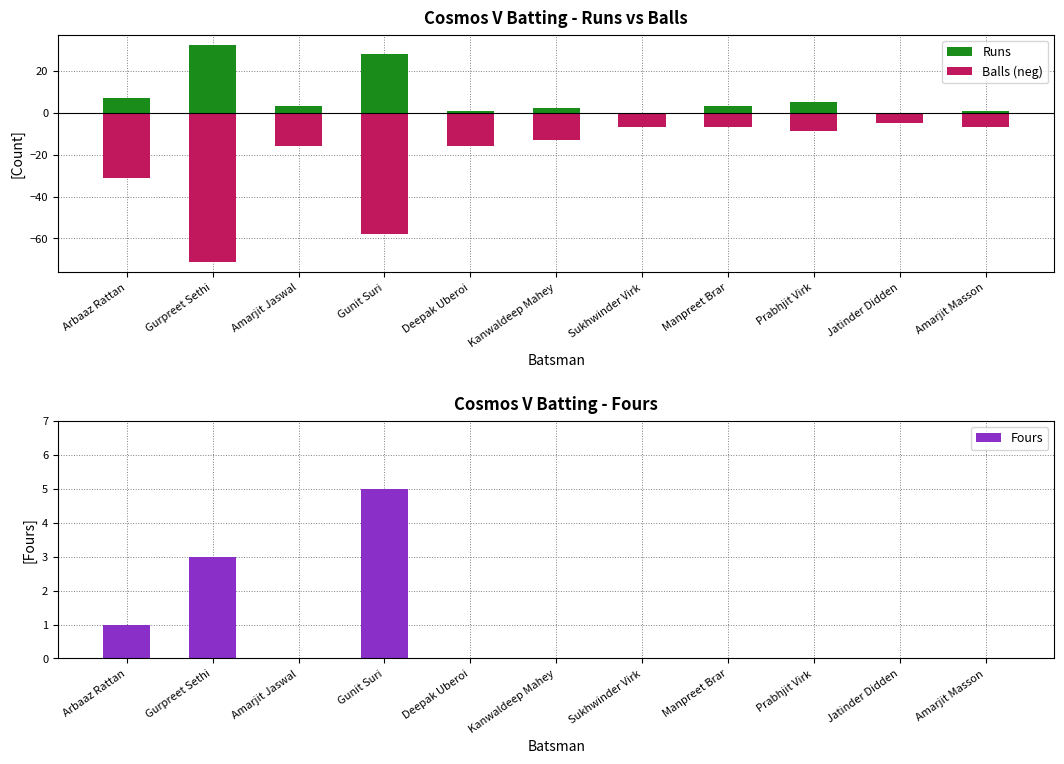

What position from the left is Kanwaldeep Mahey?

6